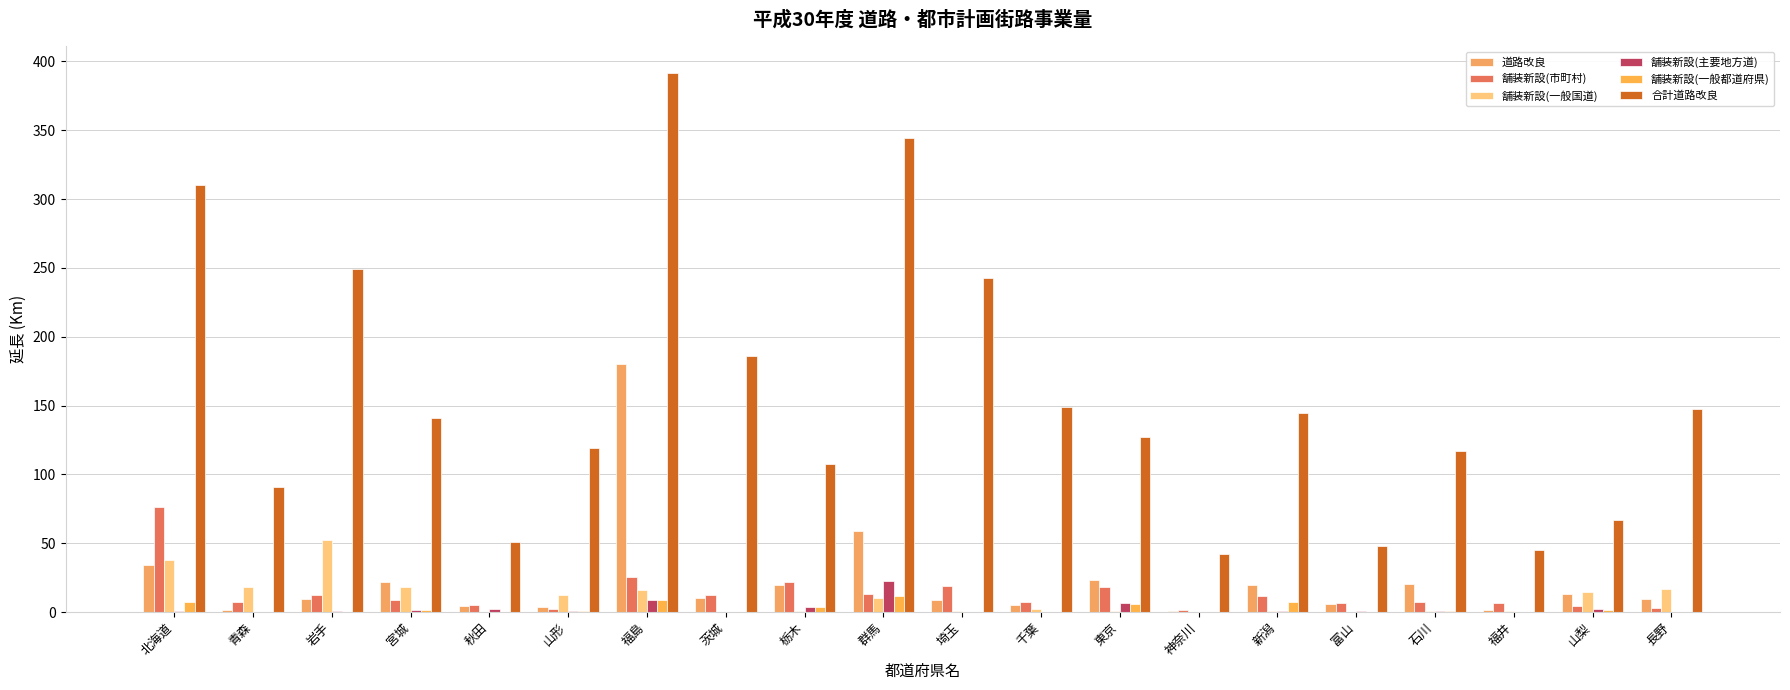

True or false: 舗装新設(主要地方道) has a value of 1.7 at 宮城.

False